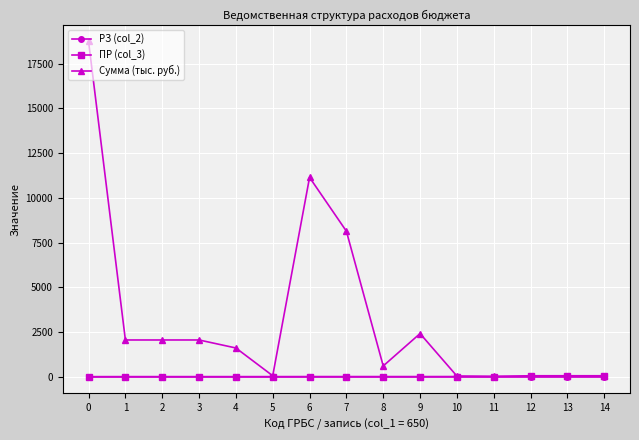

Which series has the largest total across all categories?

Сумма (тыс. руб.)